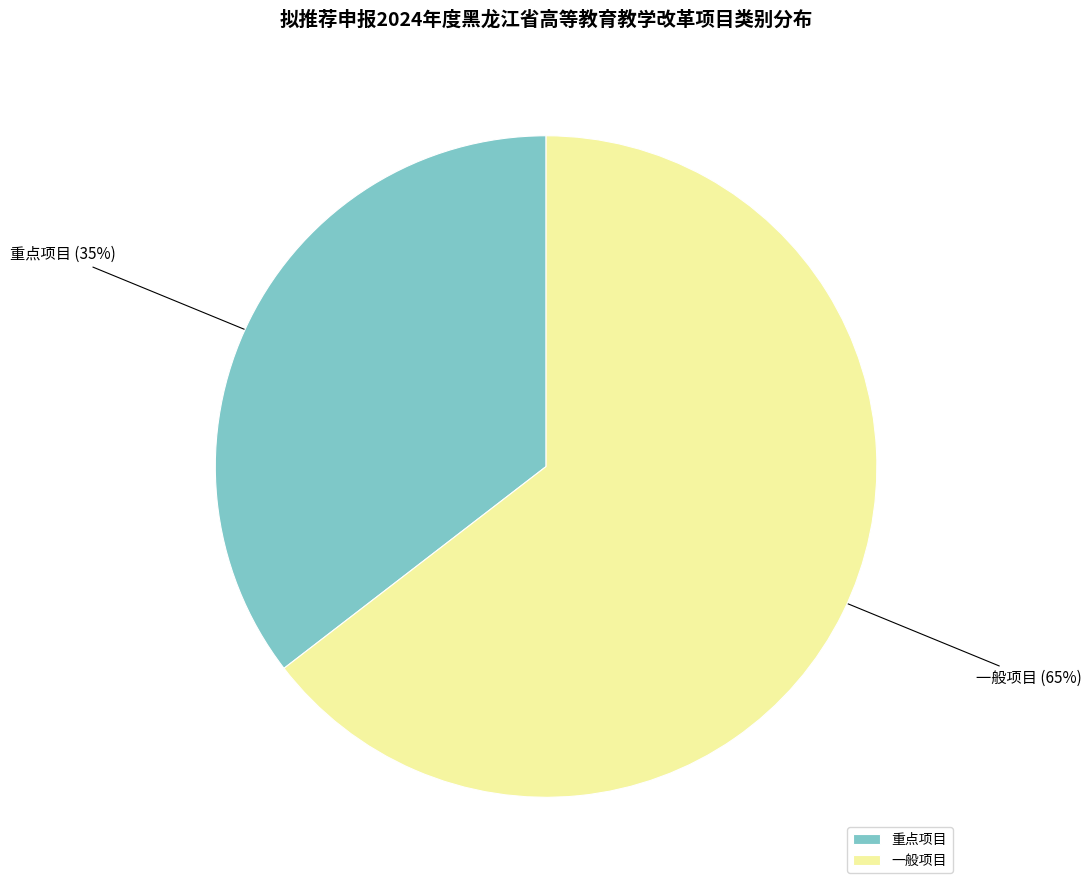

Which slice represents more than half of the pie?

一般项目